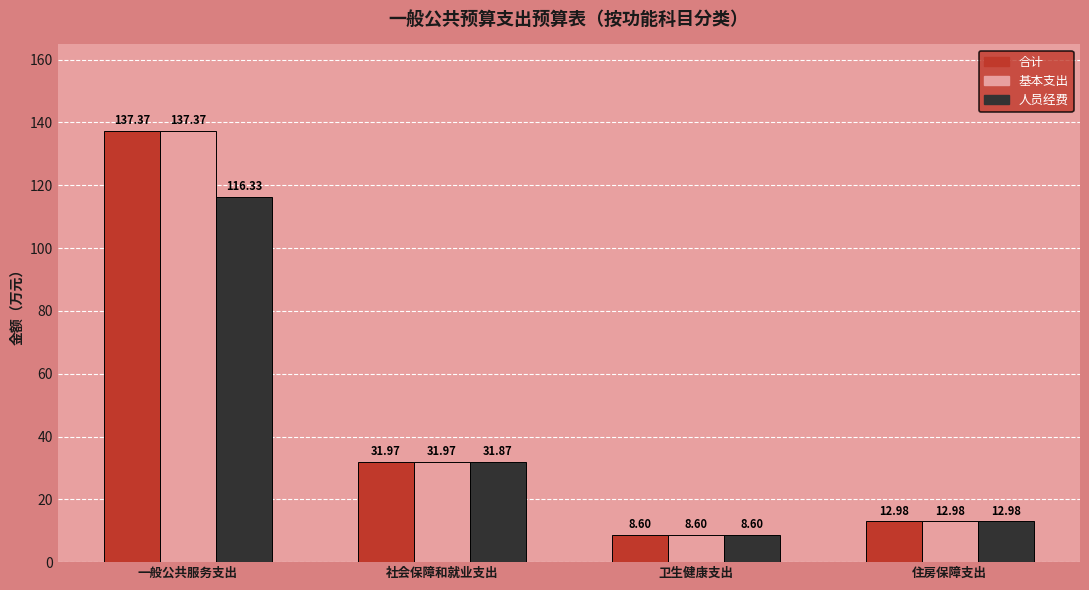

Rank the categories by 基本支出 value from highest to lowest.

一般公共服务支出, 社会保障和就业支出, 住房保障支出, 卫生健康支出